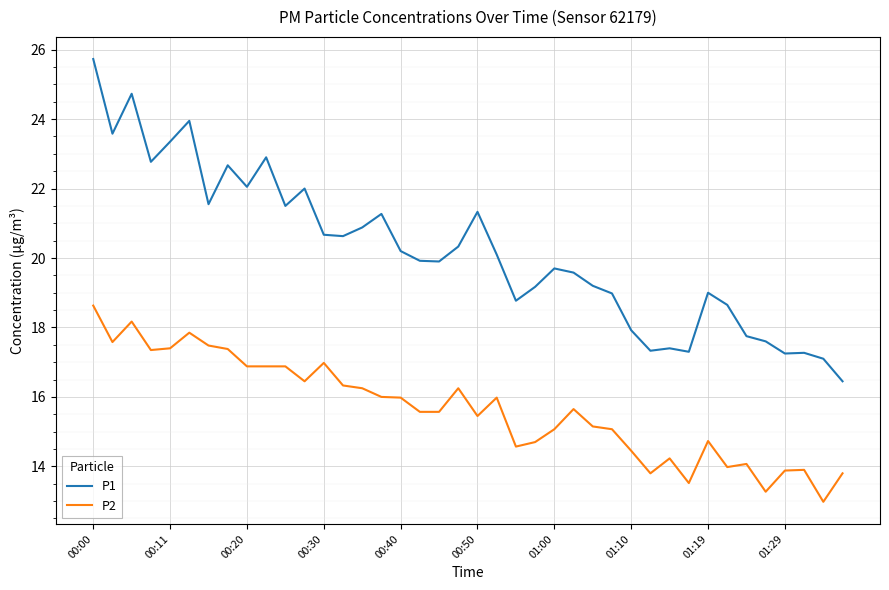

True or false: P1 and P2 intersect in this chart.

False